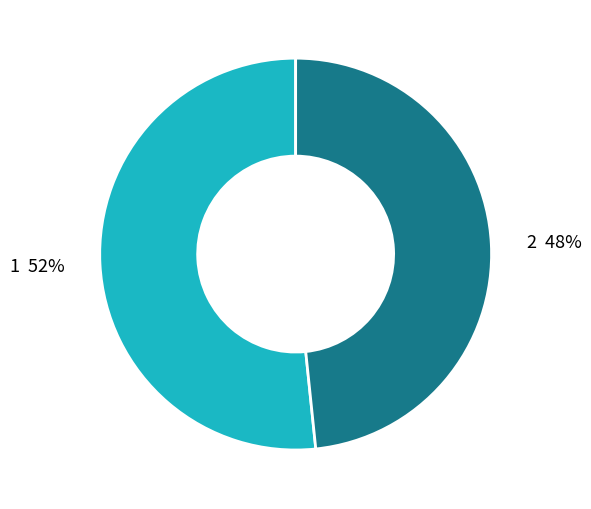

To the nearest percent, what is the combined percentage of 1 and 2?

100%